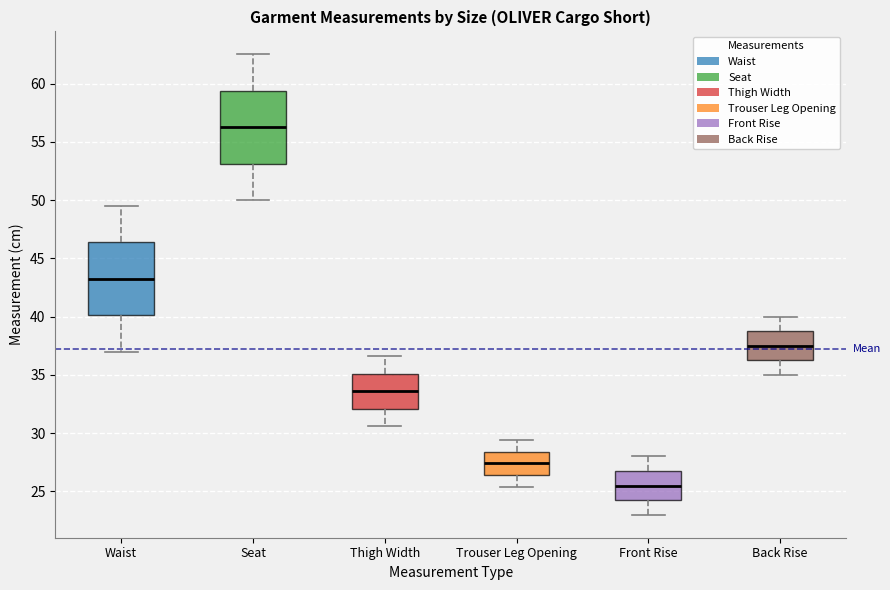

Where does the lower whisker of the box for Waist end on the y-axis? The values are not printed on the chart, so give them approximately, as read against the axis.

37.0